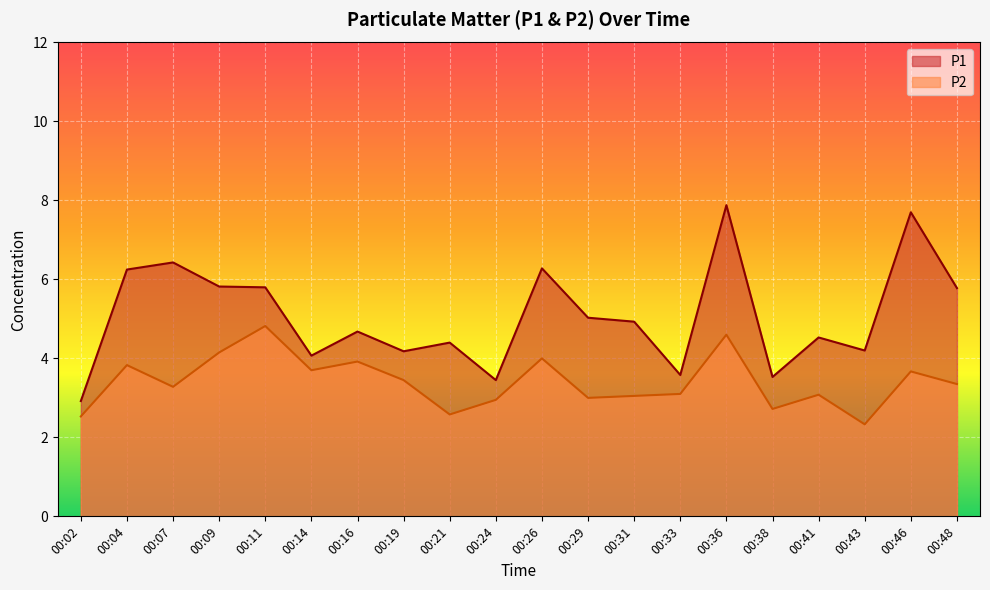

Which series has the largest range (max minus min)?

P1